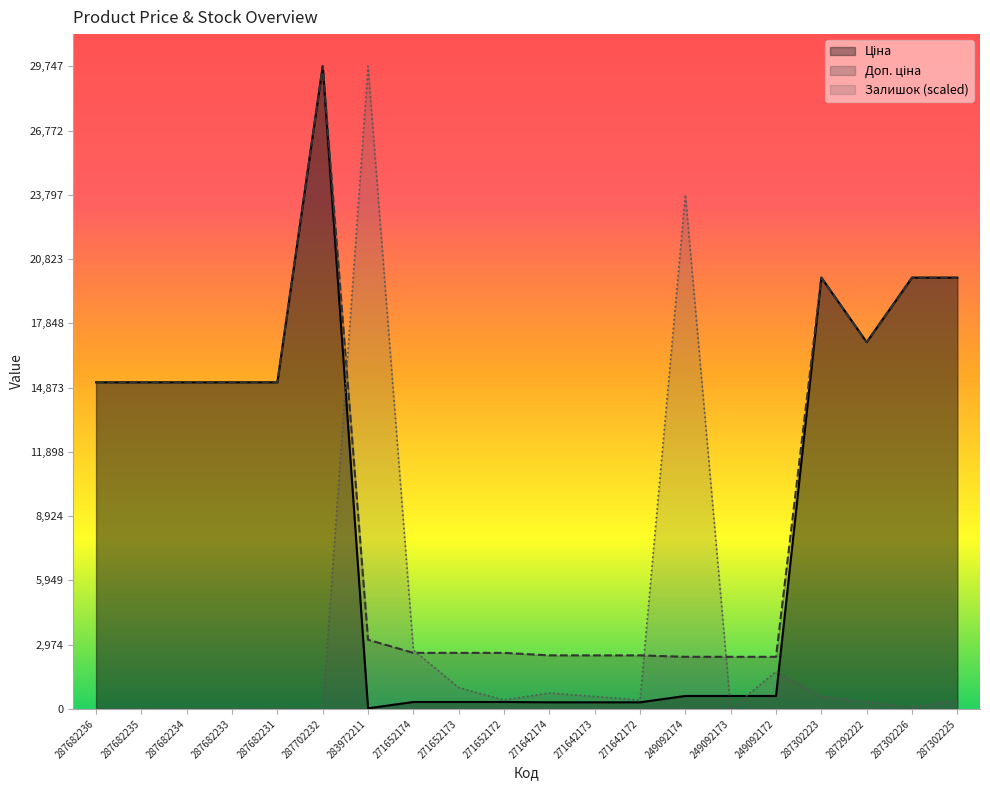

The value of Доп. ціна at 249092174 is 2414.8. True or false?

True